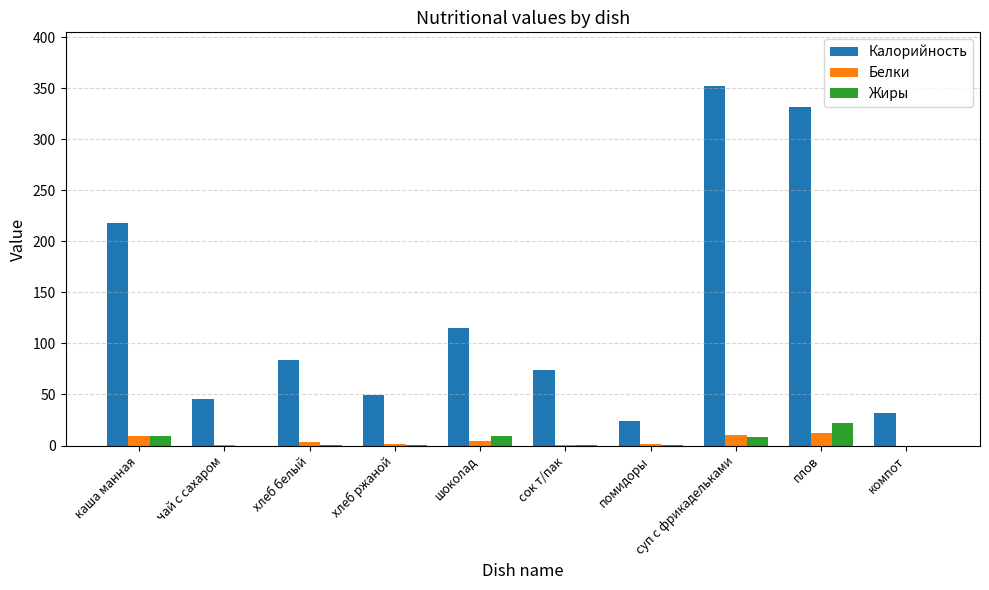

The Жиры series shows 9.2 at шоколад. True or false?

True